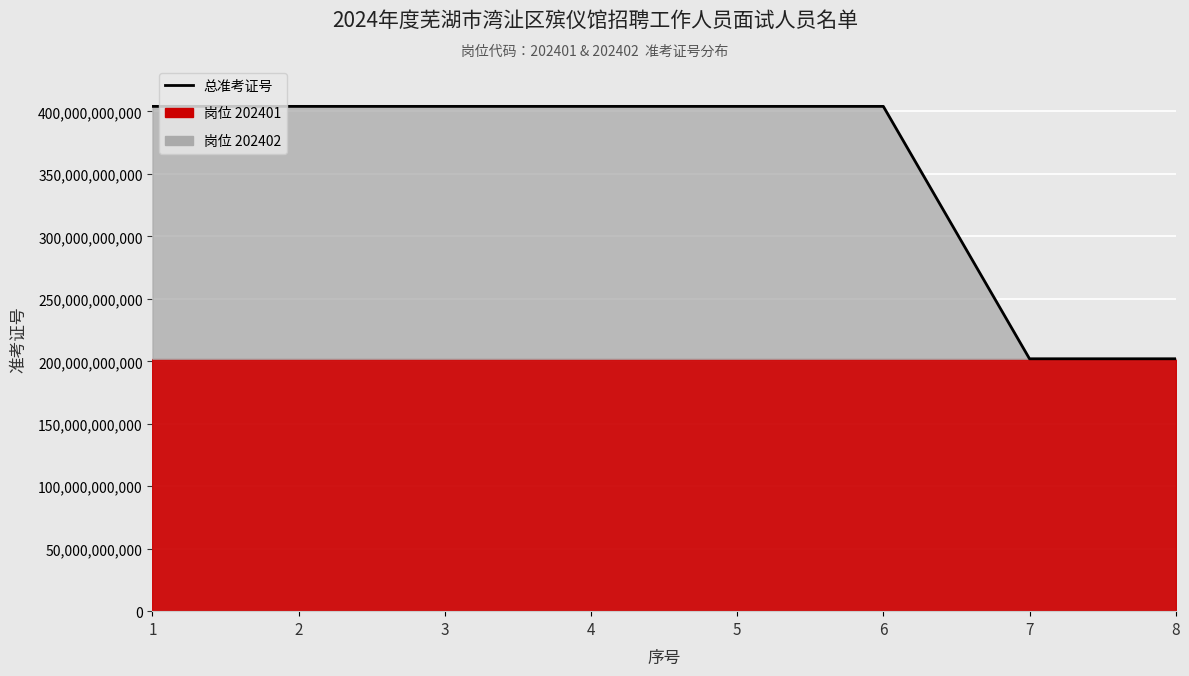

Reading left to right, extract all data points from this chart.

404048030424	404048030439	404048030442	404048030530	404048030545	404048030642	202024010301	202024010312